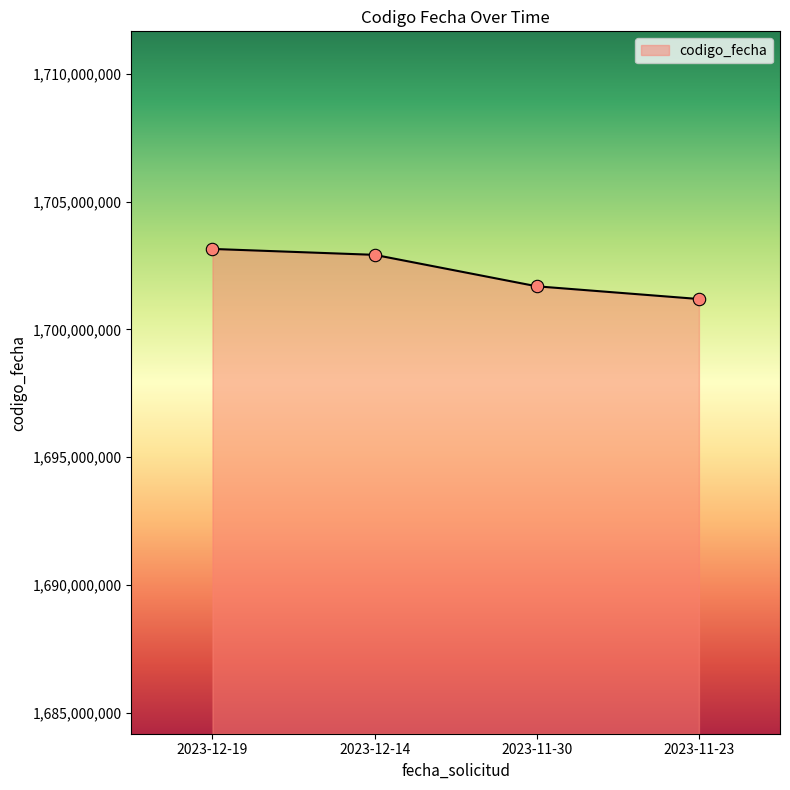

Between 2023-12-14 and 2023-11-30, which is larger?

2023-12-14